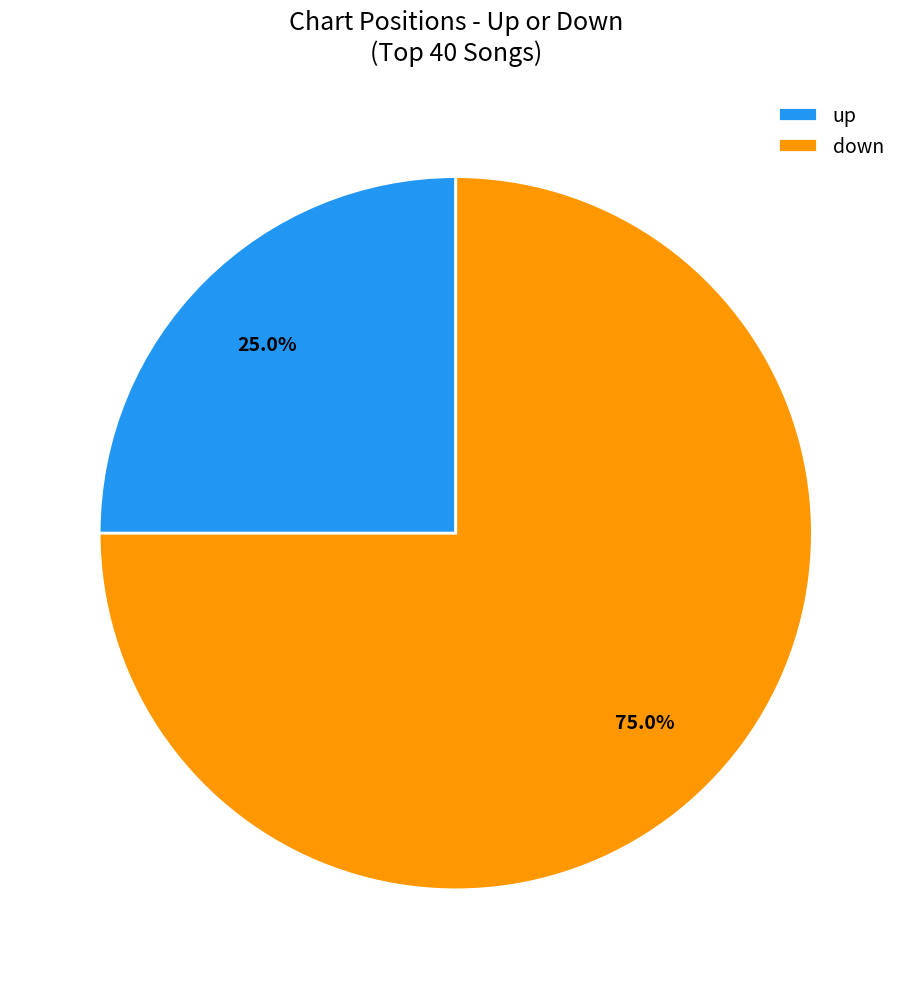

Rank the categories by value from lowest to highest.

up, down